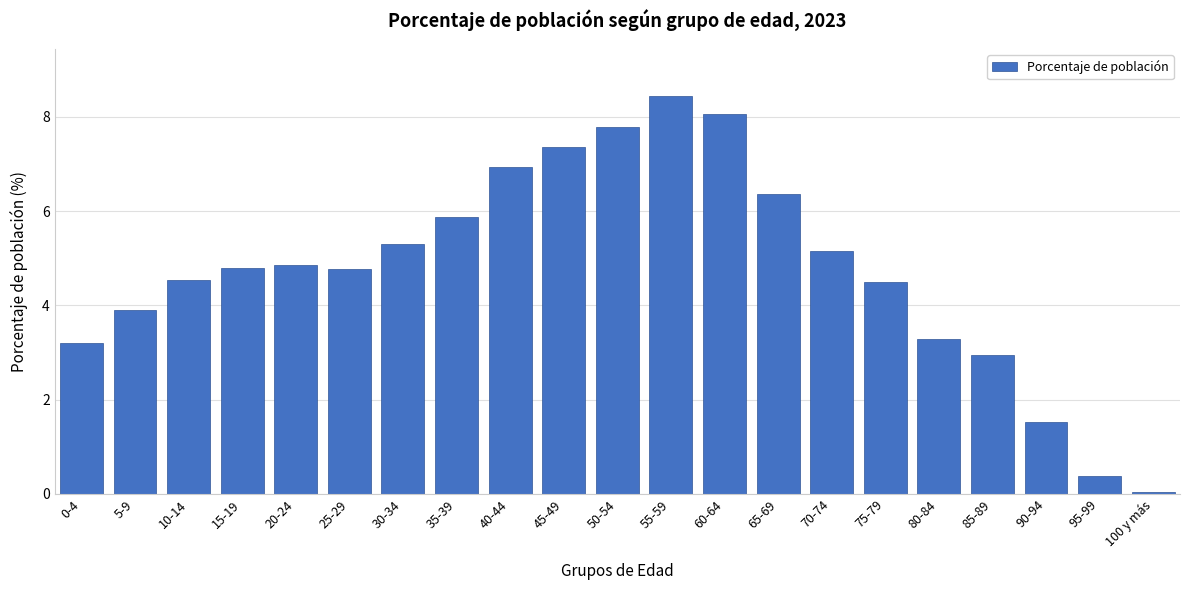

What is the average value?

4.8